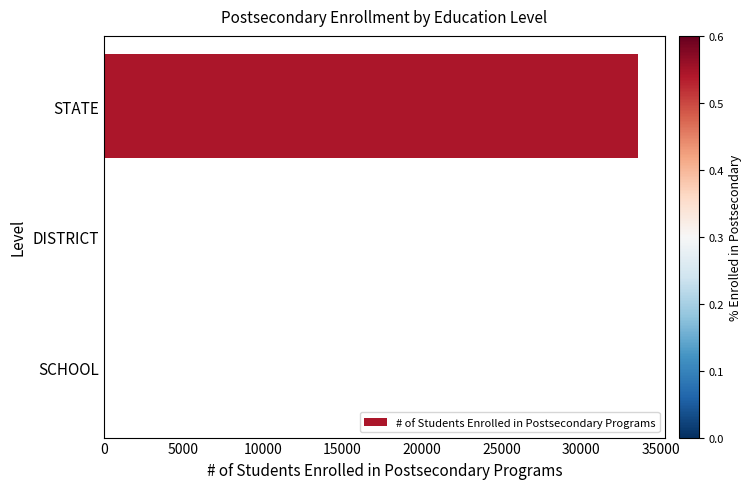

Between STATE and SCHOOL, which is larger?

STATE